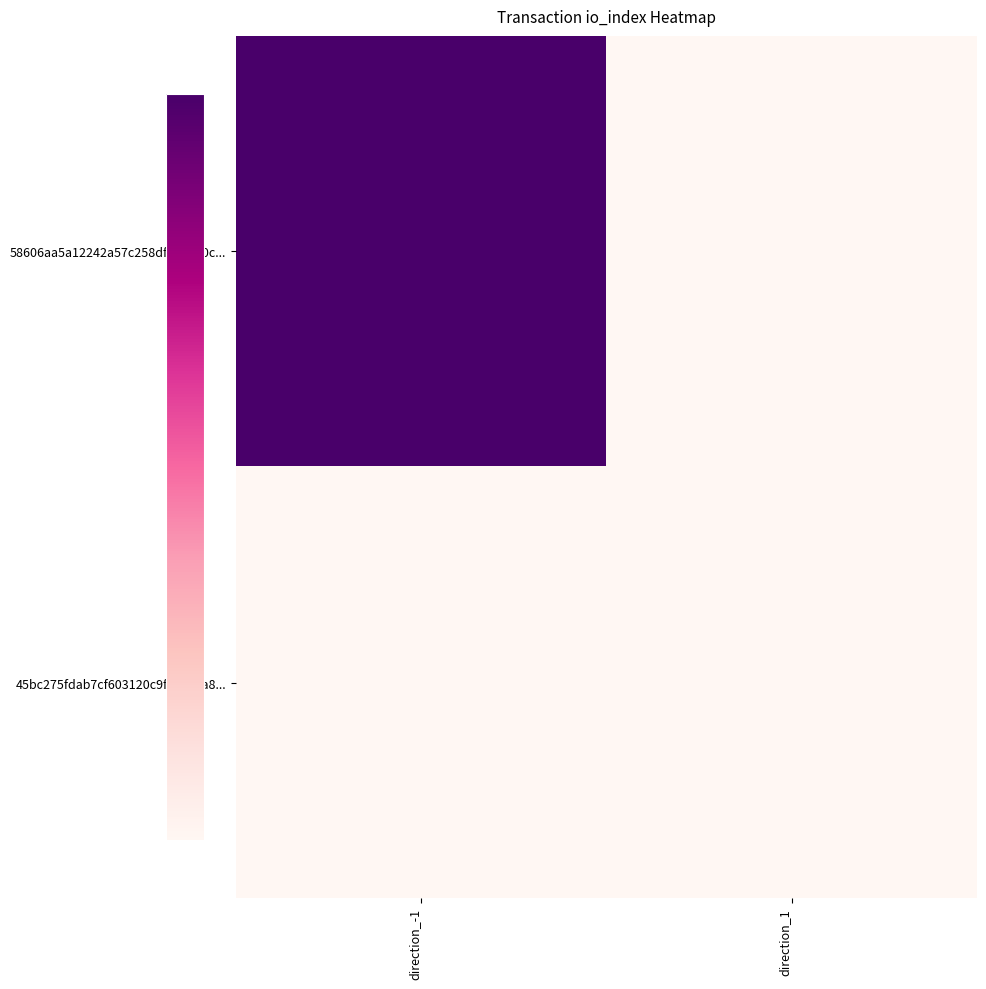

Rank the series by their average value, from lowest to highest.

45bc275fdab7cf603120c9f5c66aa8..., 58606aa5a12242a57c258df359e40c...